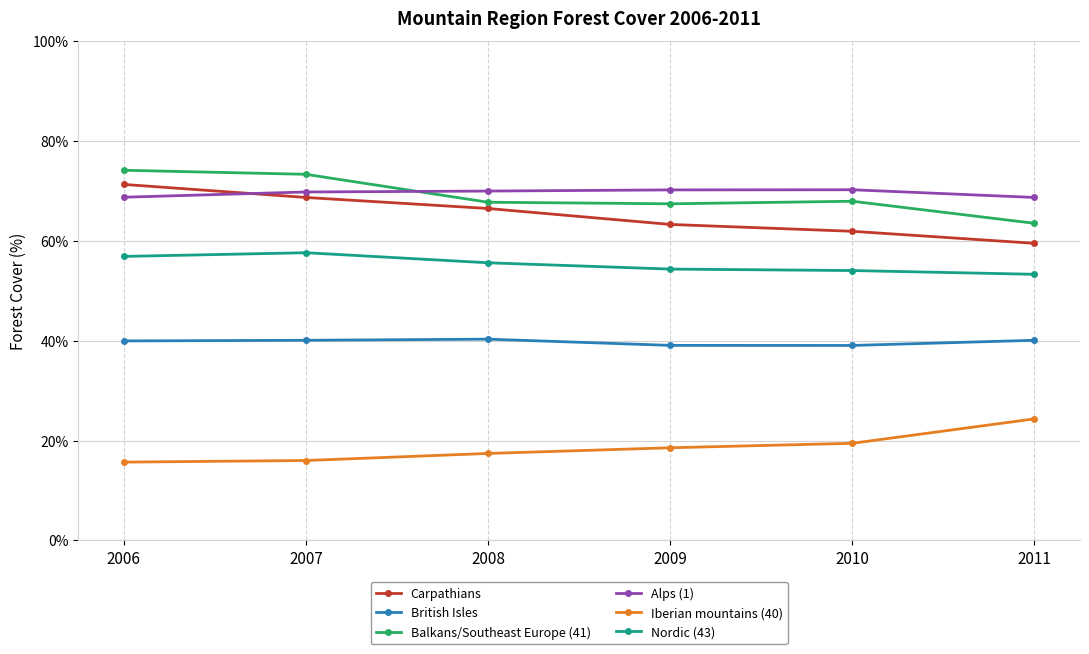

True or false: Alps (1) and British Isles intersect in this chart.

False